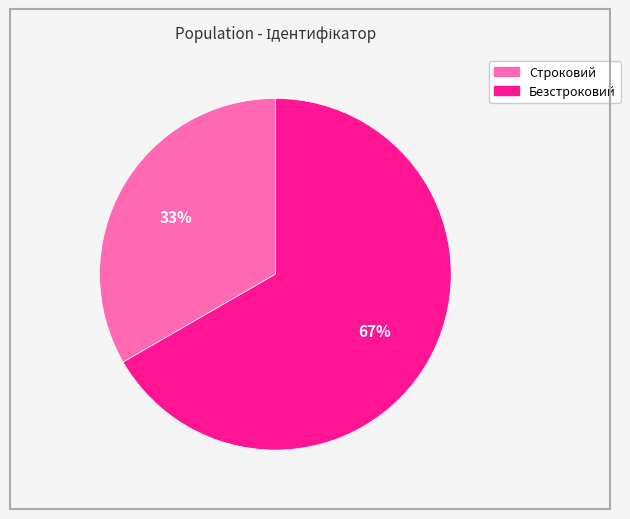

Approximately how many times larger is the value at Строковий compared to Безстроковий?

0.5